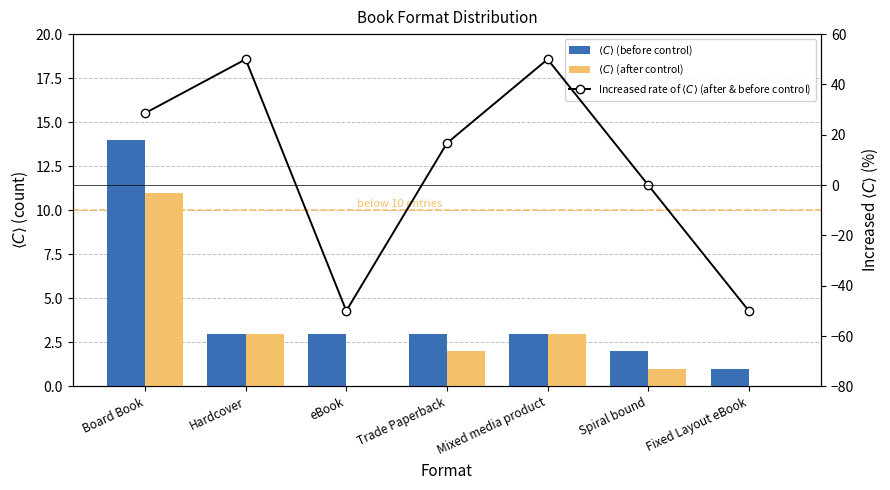

Reading left to right, what are all the values shown in this chart?

$\langle C \rangle$ (before control): Board Book=14.0	Hardcover=3.0	eBook=3.0	Trade Paperback=3.0	Mixed media product=3.0	Spiral bound=2.0	Fixed Layout eBook=1.0
$\langle C \rangle$ (after control): Board Book=11.0	Hardcover=3.0	eBook=0.0	Trade Paperback=2.0	Mixed media product=3.0	Spiral bound=1.0	Fixed Layout eBook=0.0
Increased rate of $\langle C \rangle$ (after & before control): Board Book=28.6	Hardcover=50.0	eBook=-50.0	Trade Paperback=16.7	Mixed media product=50.0	Spiral bound=0.0	Fixed Layout eBook=-50.0